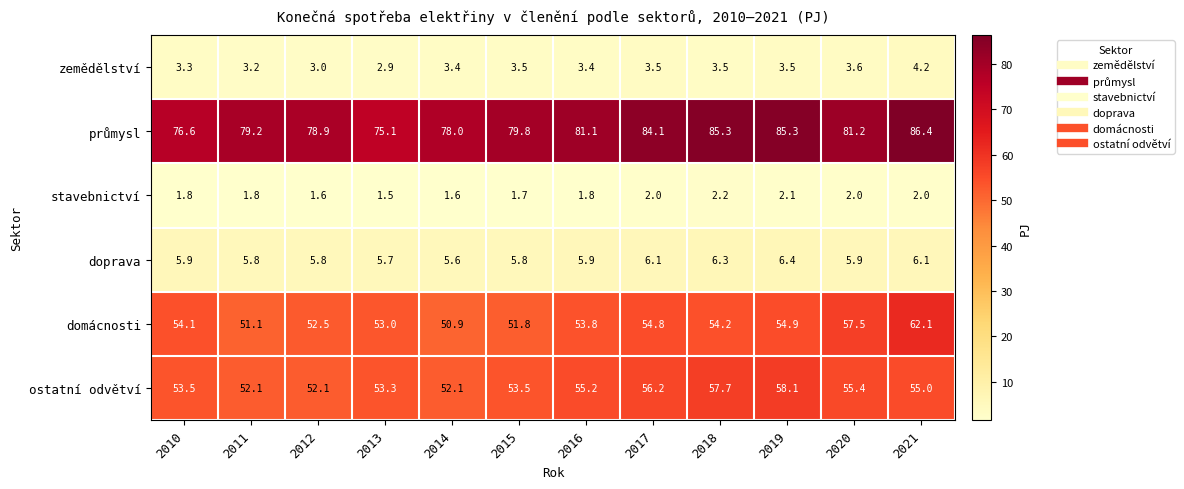

The value of stavebnictví at 2013 is 2.3. True or false?

False